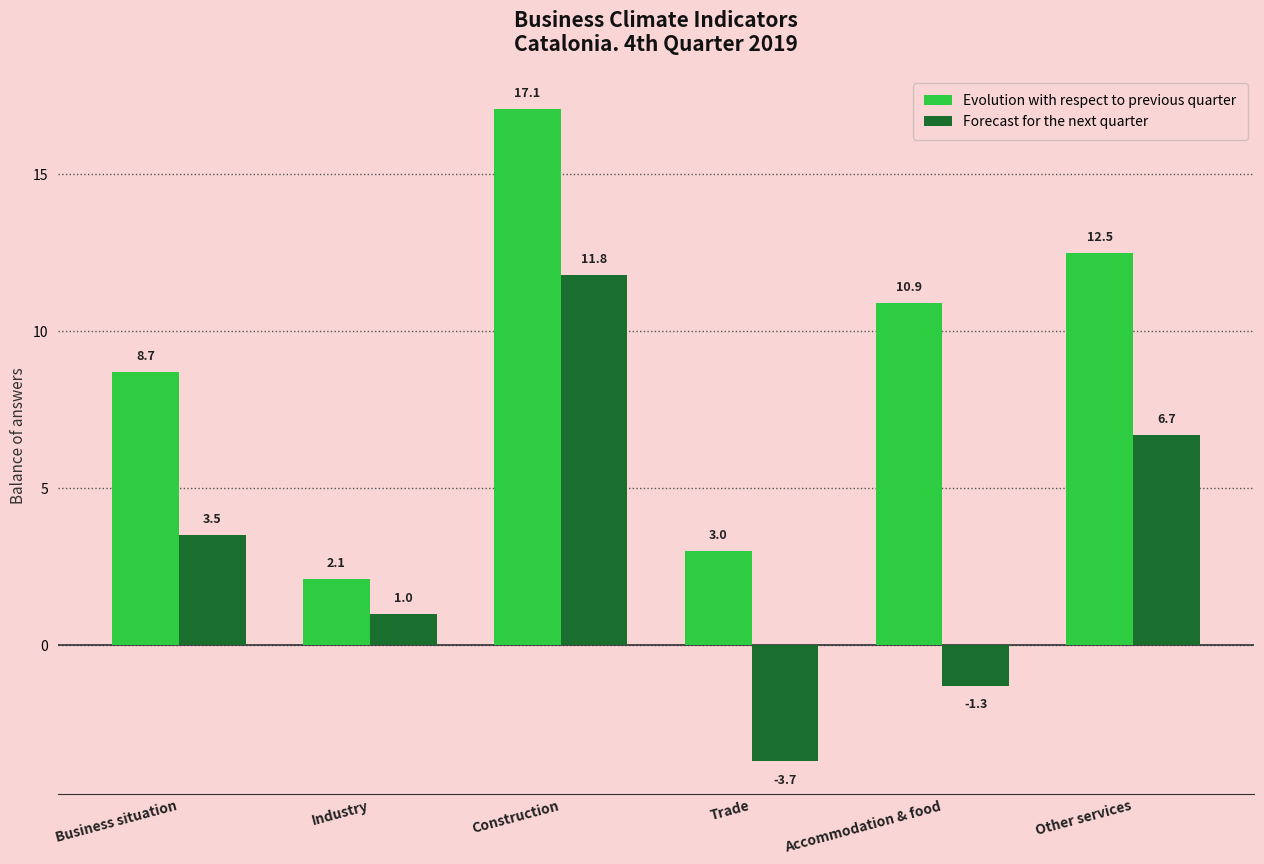

What is the spread (max minus min) of values at Trade?

6.7